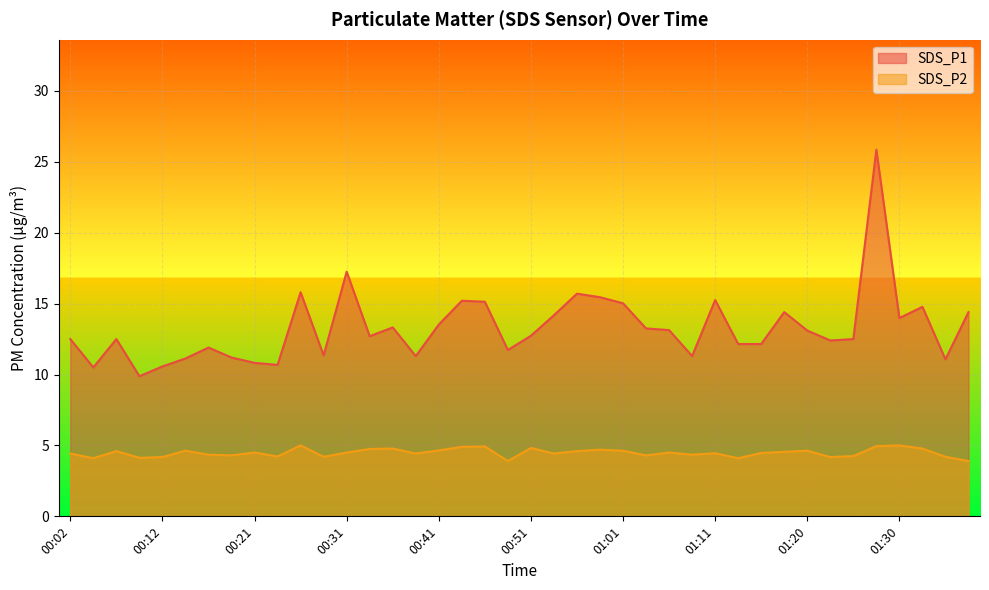

At which category does the chart reach its minimum across all series?

00:48